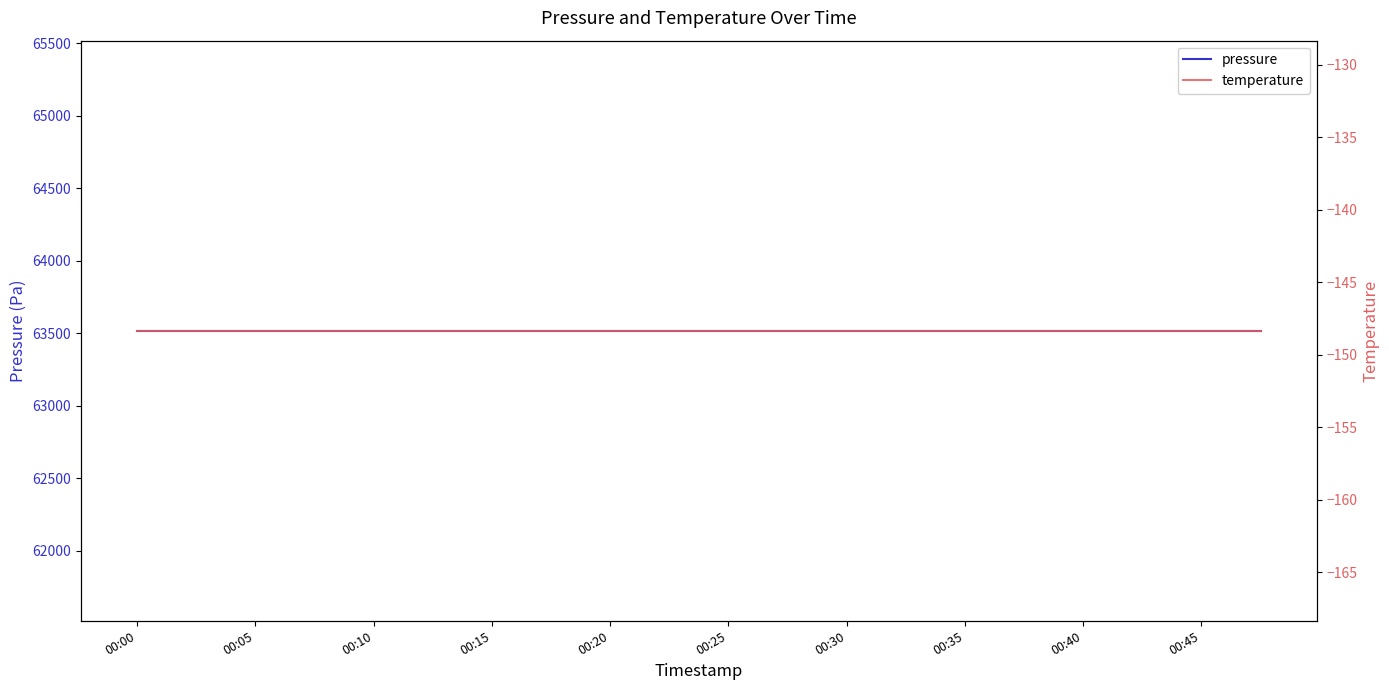

List the series in order of their overall mean, lowest first.

temperature, pressure